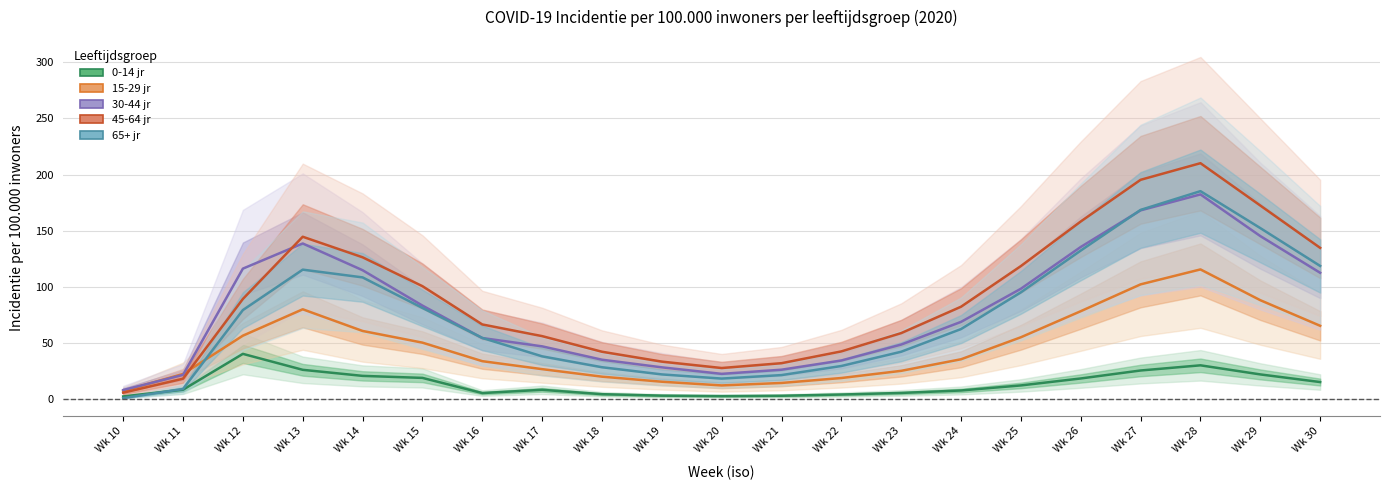

True or false: 15-29 jr has more than 0 points higher than both neighbors.

True